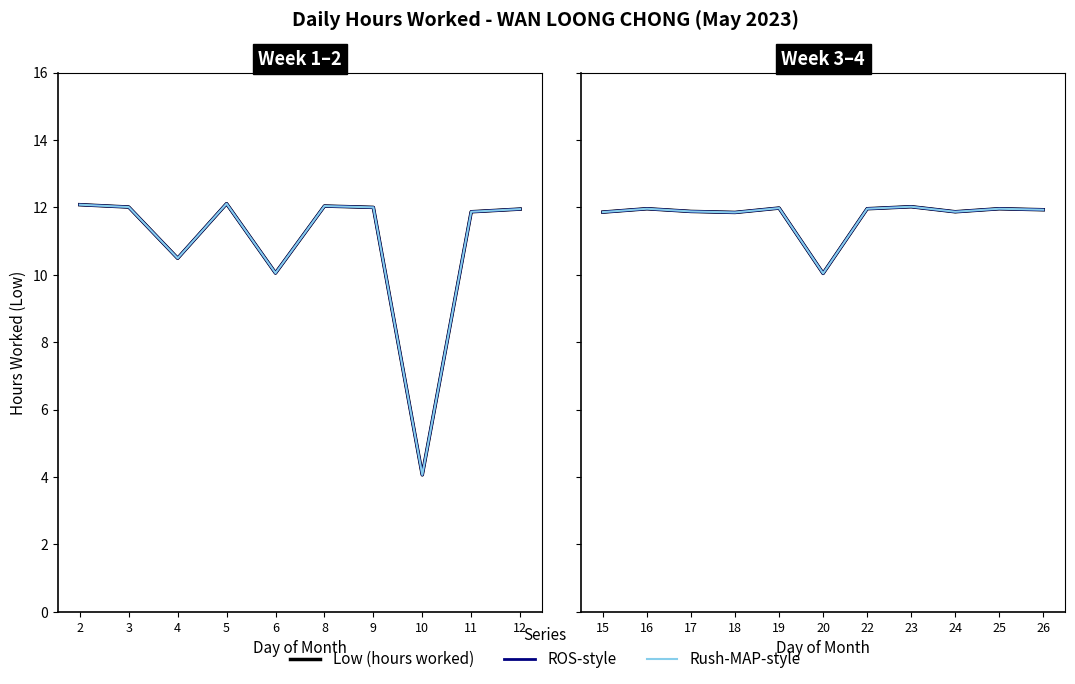

Where does the Low (hours worked) series first go above 11?

15